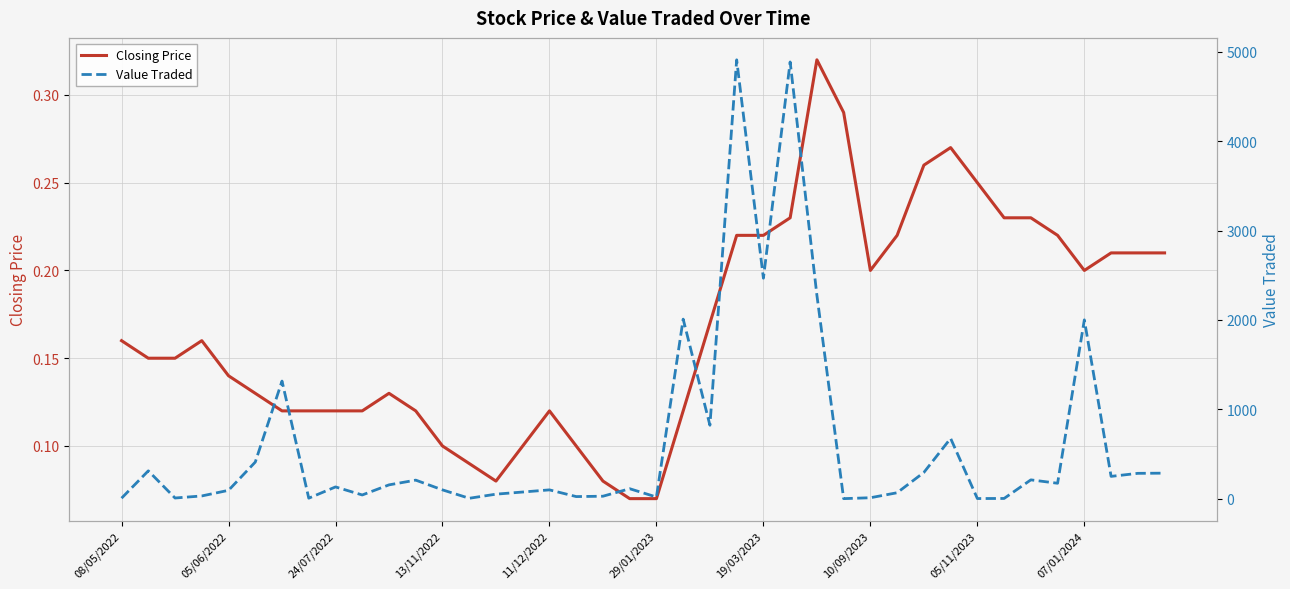

Which series has the largest total across all categories?

Value Traded